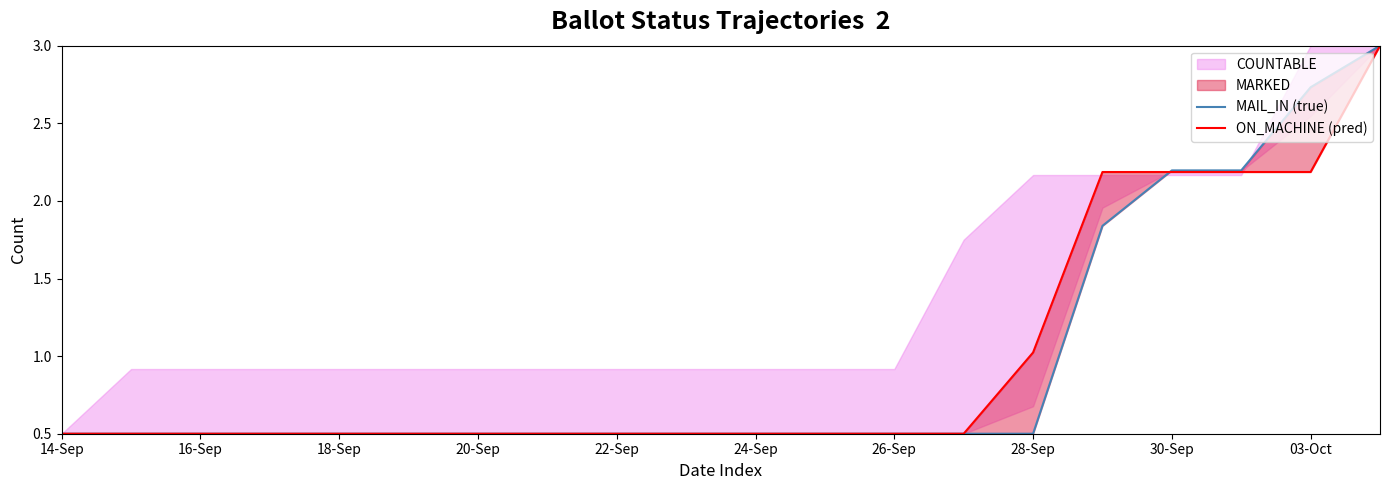

Which series has the largest range (max minus min)?

MAIL_IN (true)